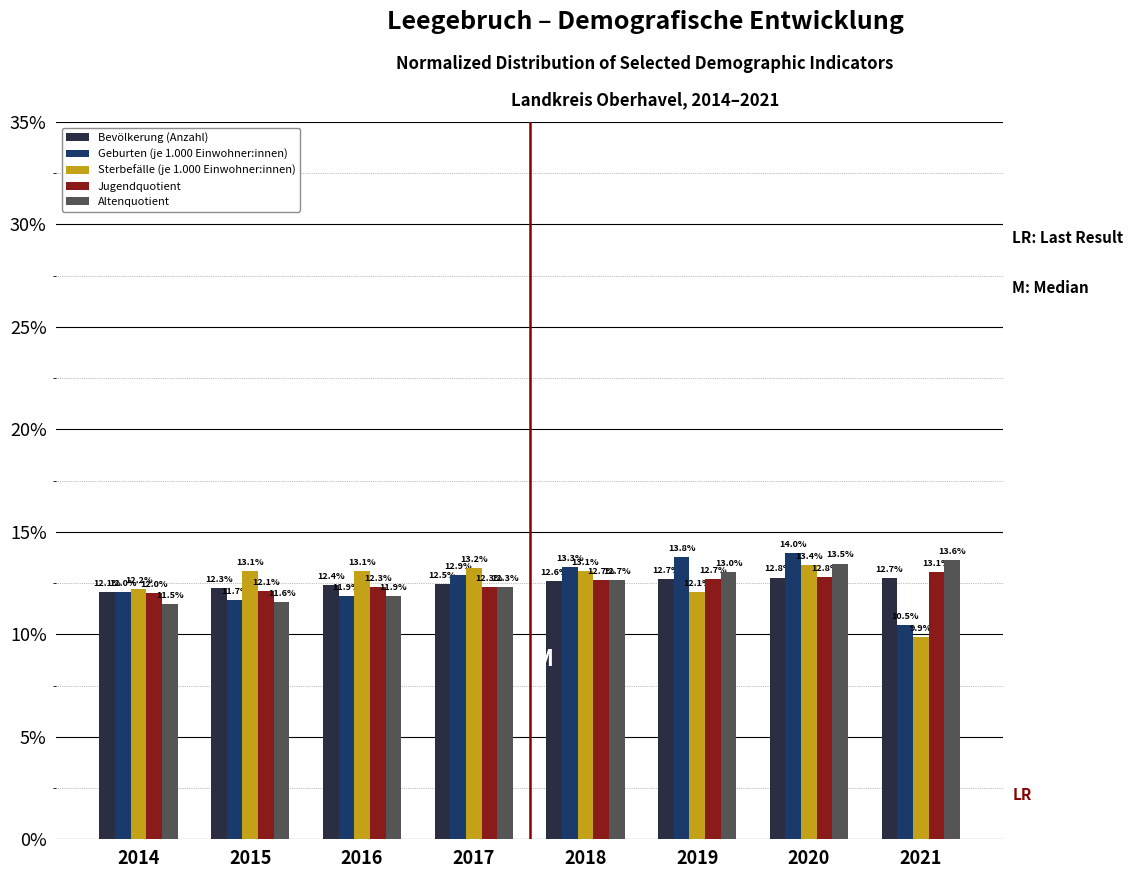

Reading left to right, what are all the values shown in this chart?

Bevölkerung (Anzahl): 2014=12.1	2015=12.3	2016=12.4	2017=12.5	2018=12.6	2019=12.7	2020=12.8	2021=12.7
Geburten (je 1.000 Einwohner:innen): 2014=12.0	2015=11.7	2016=11.9	2017=12.9	2018=13.3	2019=13.8	2020=14.0	2021=10.5
Sterbefälle (je 1.000 Einwohner:innen): 2014=12.2	2015=13.1	2016=13.1	2017=13.2	2018=13.1	2019=12.1	2020=13.4	2021=9.9
Jugendquotient: 2014=12.0	2015=12.1	2016=12.3	2017=12.3	2018=12.7	2019=12.7	2020=12.8	2021=13.1
Altenquotient: 2014=11.5	2015=11.6	2016=11.9	2017=12.3	2018=12.7	2019=13.0	2020=13.5	2021=13.6